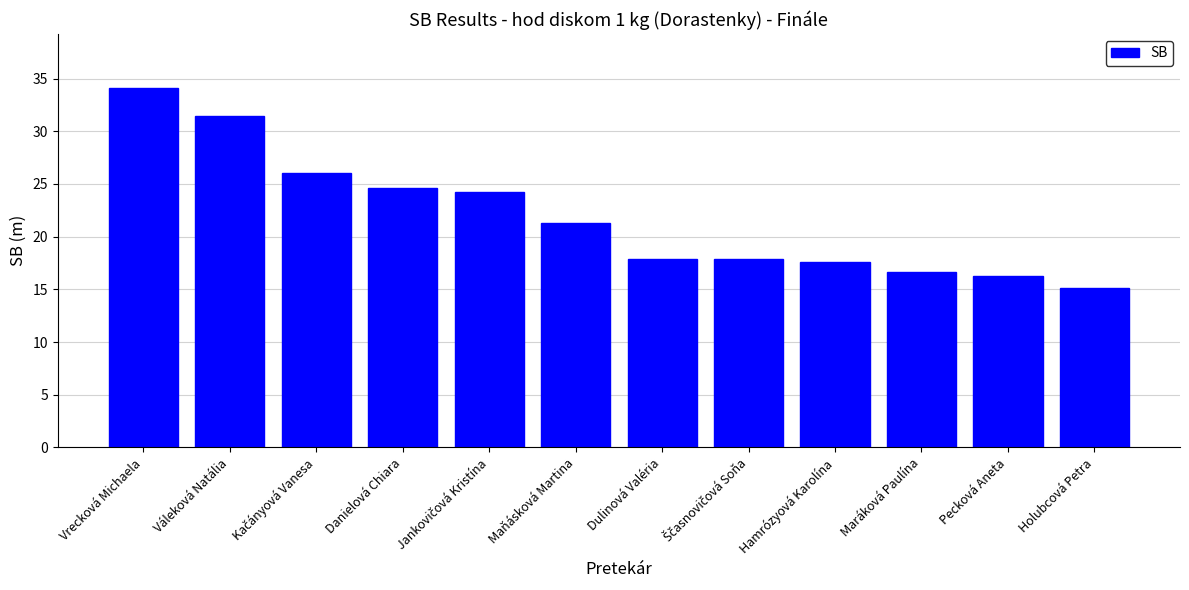

What is the ratio of the value at Vrecková Michaela to the value at Dulinová Valéria?

1.9